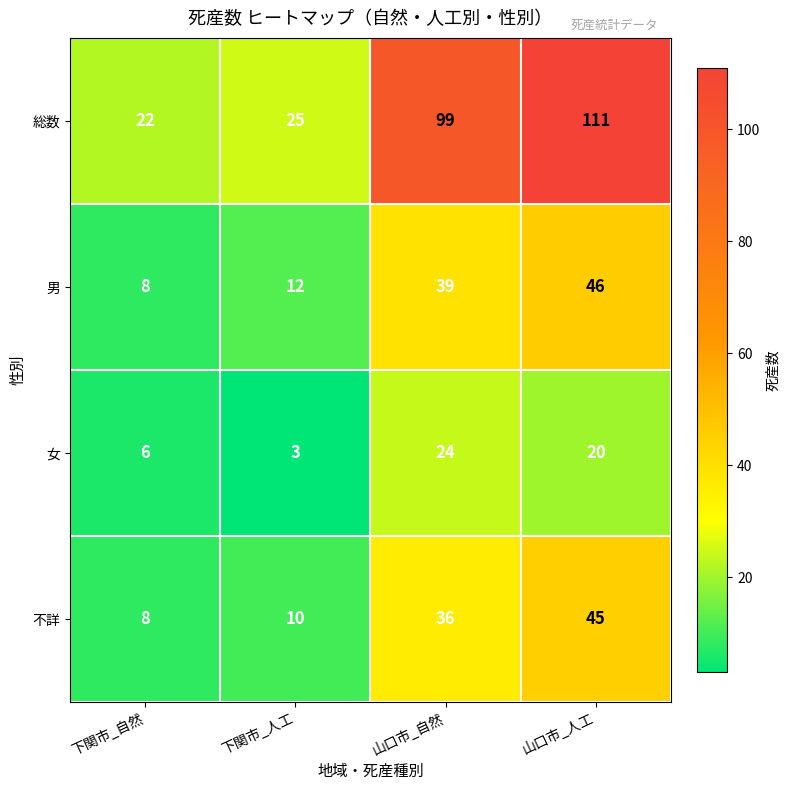

Which series has the largest total across all categories?

総数